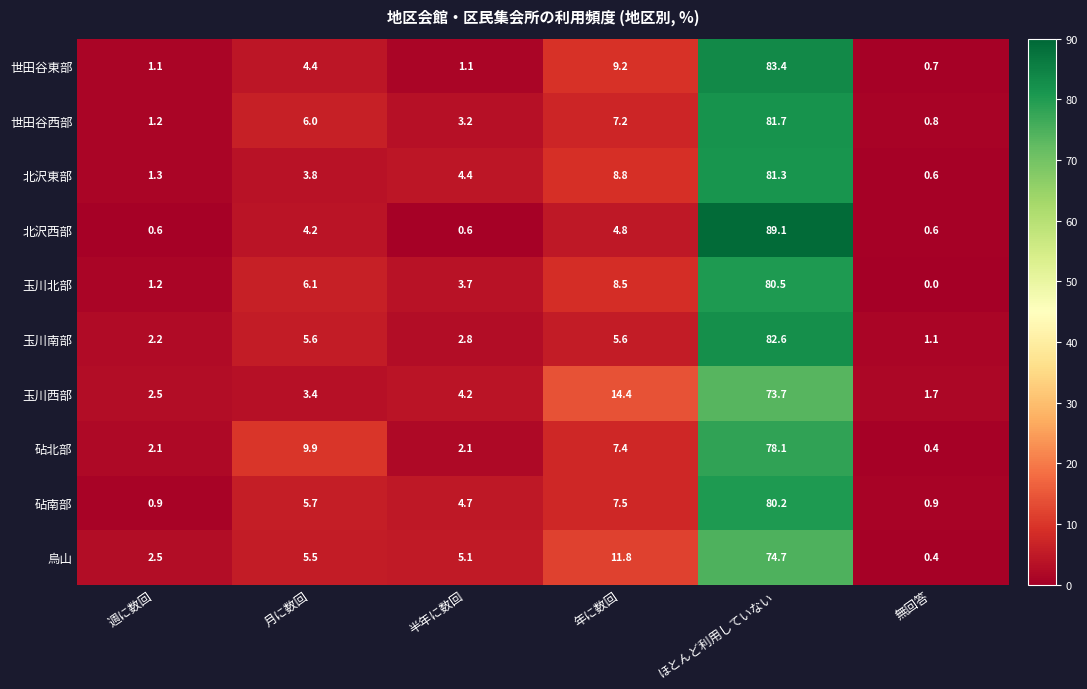

What is the difference between the 玉川西部 values at ほとんど利用していない and 週に数回?

71.2